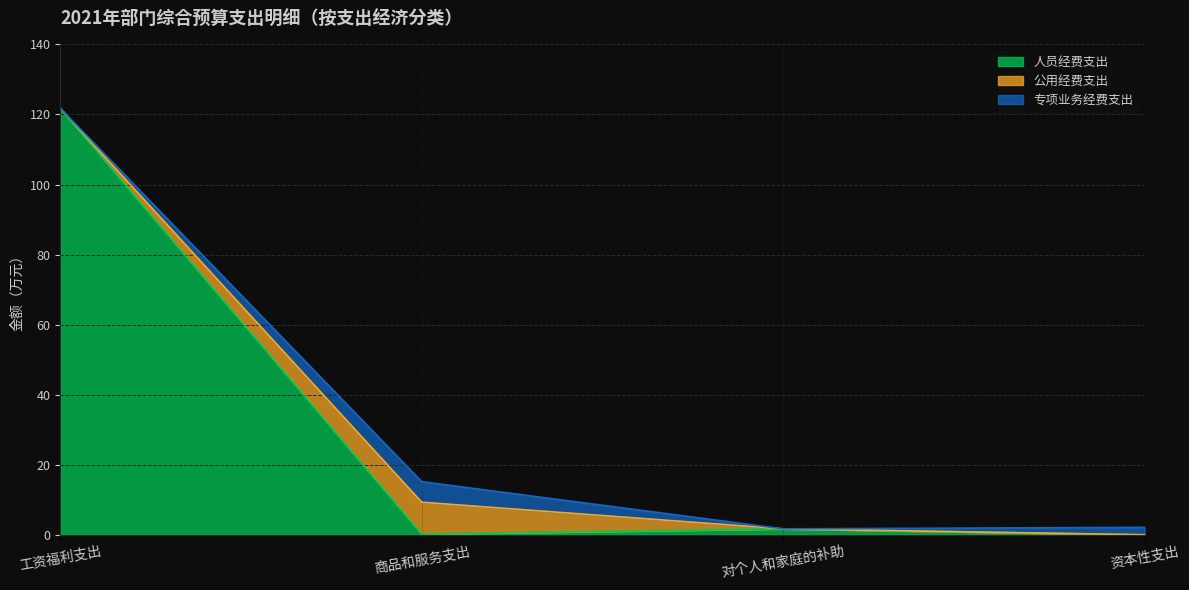

Rank the series at 对个人和家庭的补助 from lowest to highest value.

公用经费支出, 专项业务经费支出, 人员经费支出